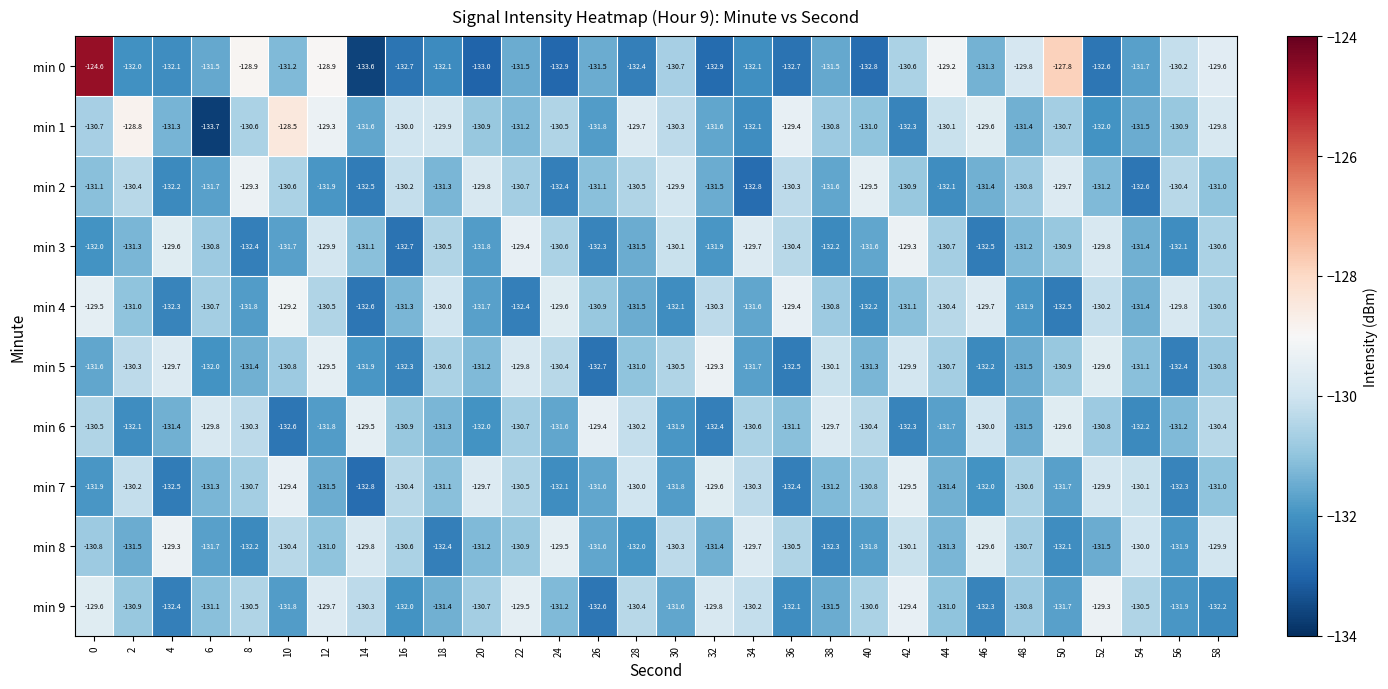

Is the value of min 6 at 26 greater than the value of min 5 at 44?

Yes